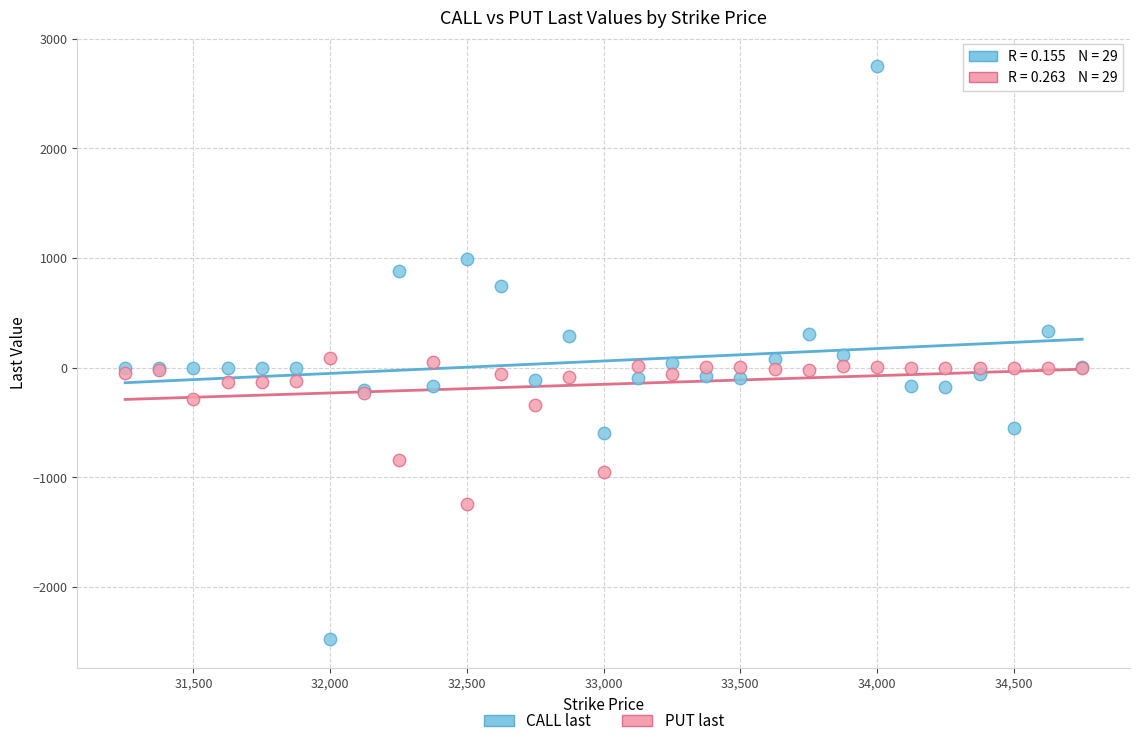

Which series has the largest Y range (max minus min)?

CALL last